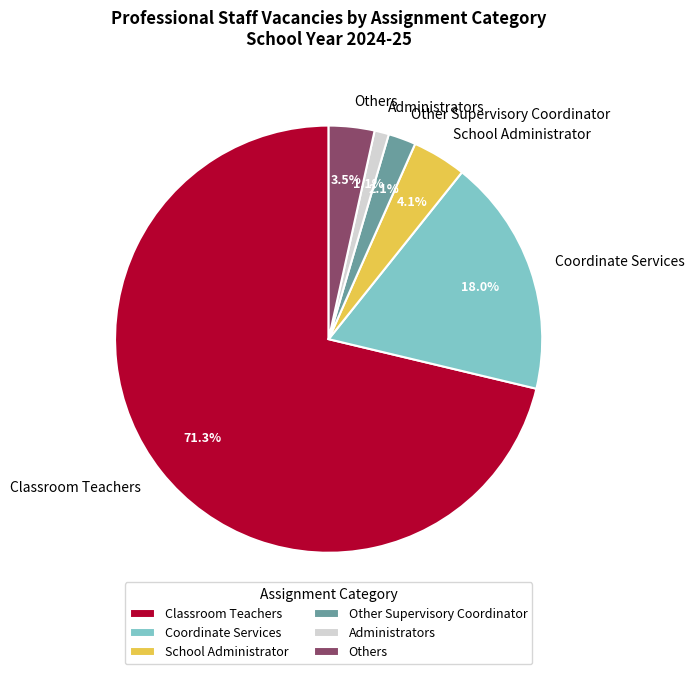

Is Classroom Teachers the majority of the pie?

Yes